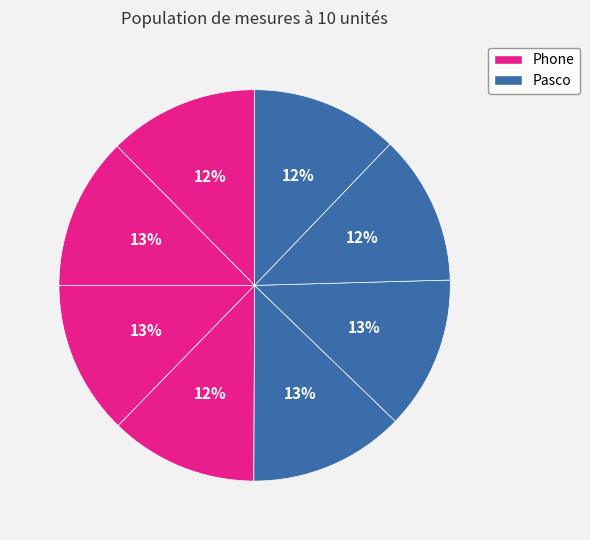

Count the number of slices in the pie.

8